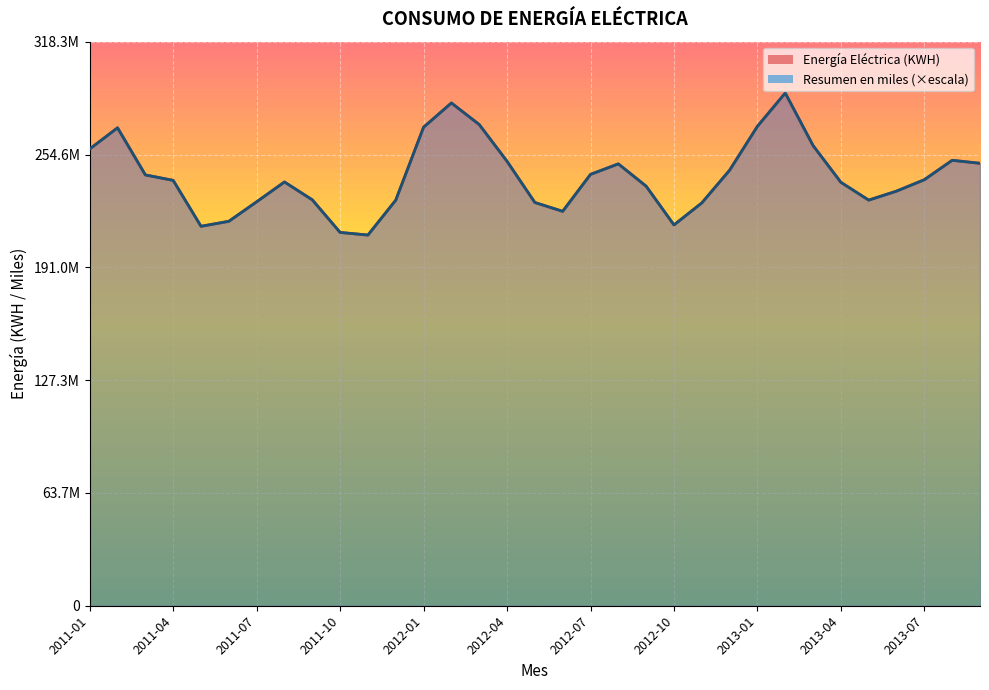

What is the difference between the maximum and second lowest values in the Resumen en miles series?

78671819